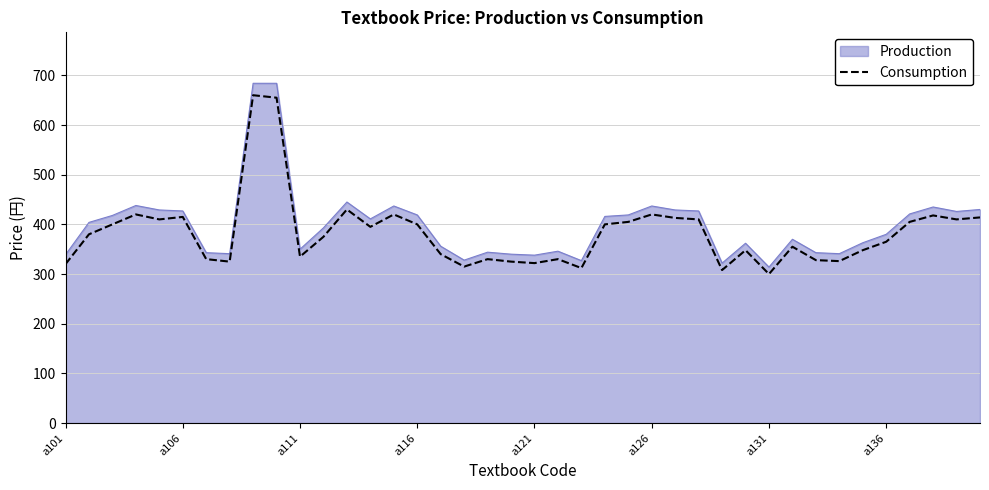

What is the smallest value displayed?

300